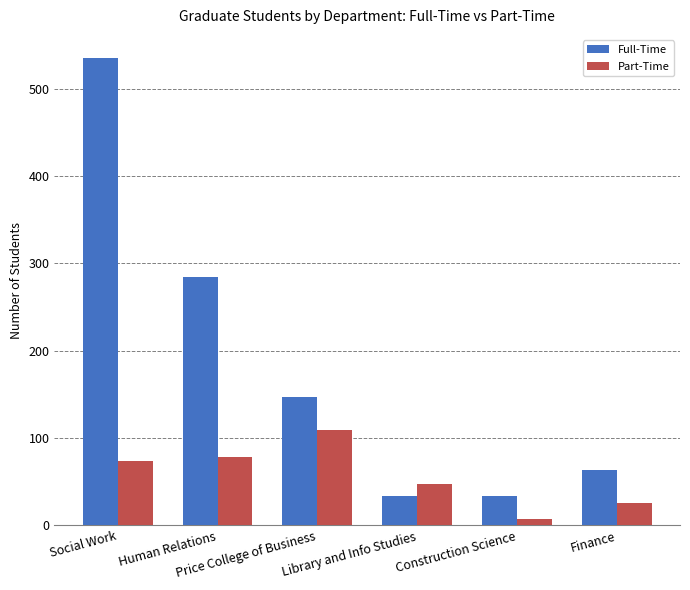

Between Human Relations and Price College of Business, which series saw the biggest shift?

Full-Time